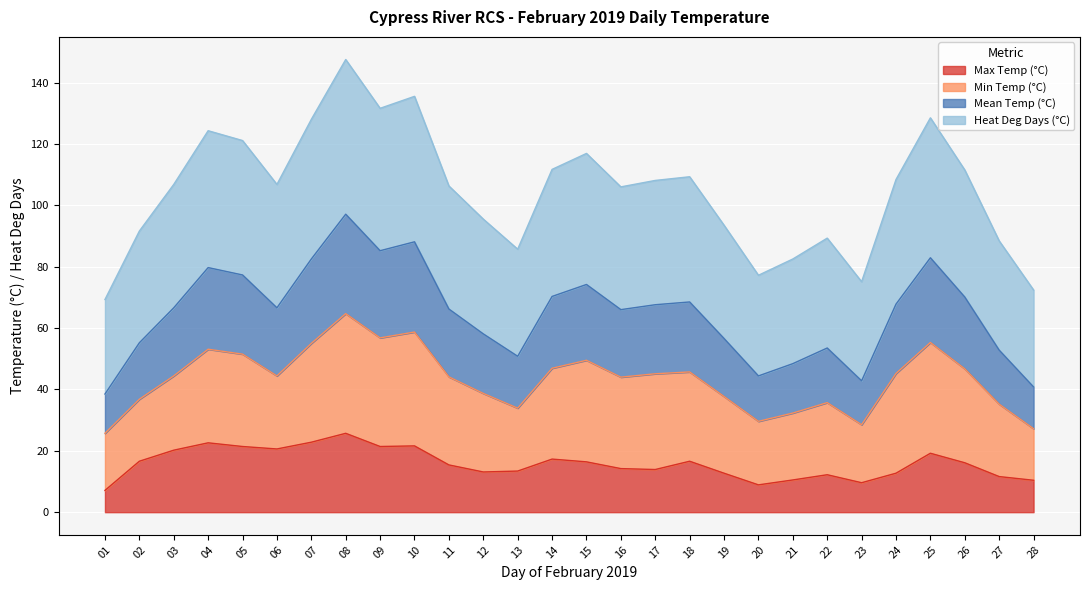

What is the difference between the Mean Temp (°C) values at 06 and 11?

0.5